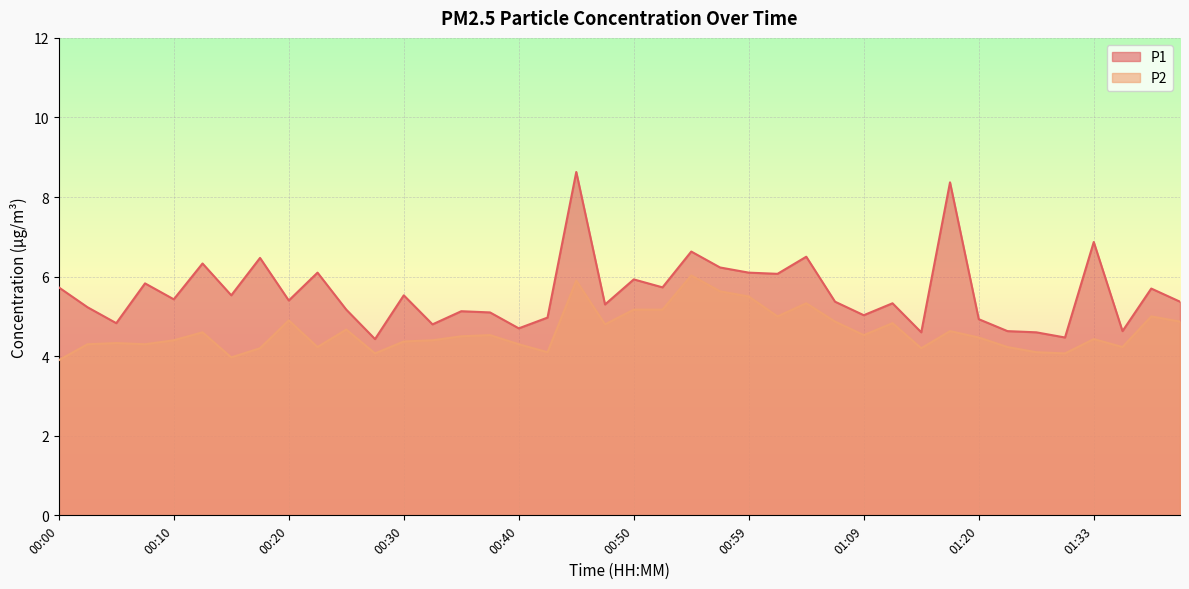

What is the average value of the P2 series?

4.6